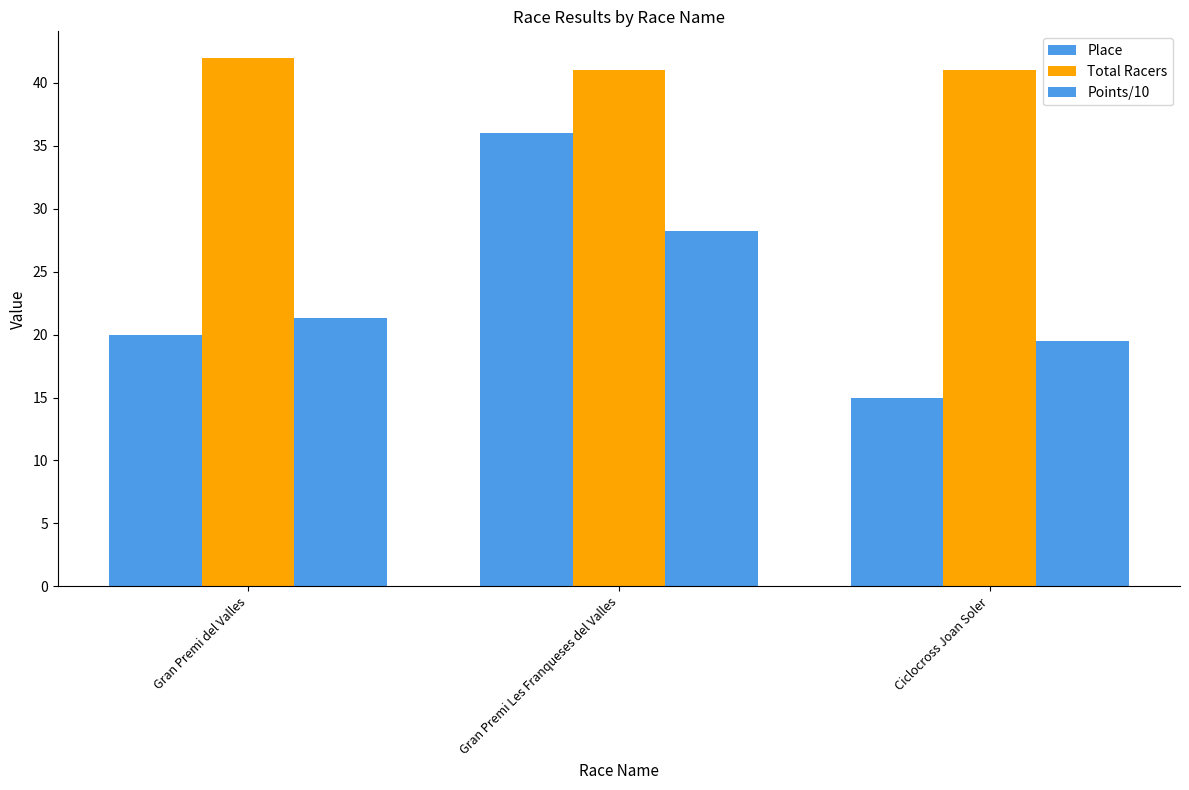

How many groups of bars are there?

3